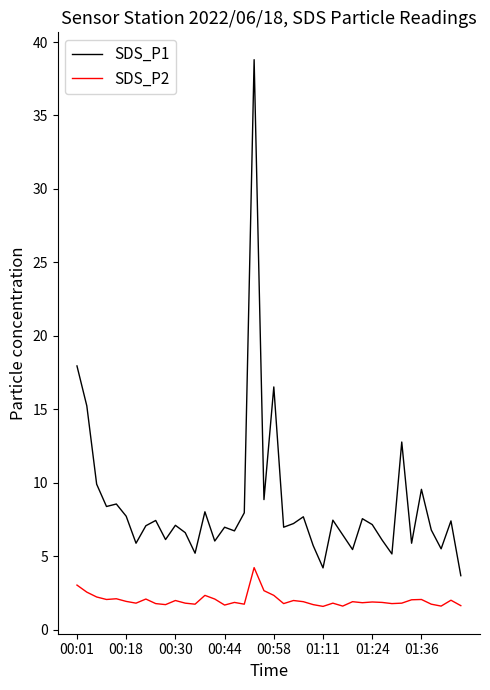

List the series in order of their overall mean, lowest first.

SDS_P2, SDS_P1